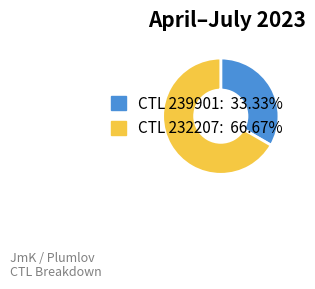

Approximately how many times larger is the value at CTL 239901: 33.33% compared to CTL 232207: 66.67%?

0.5